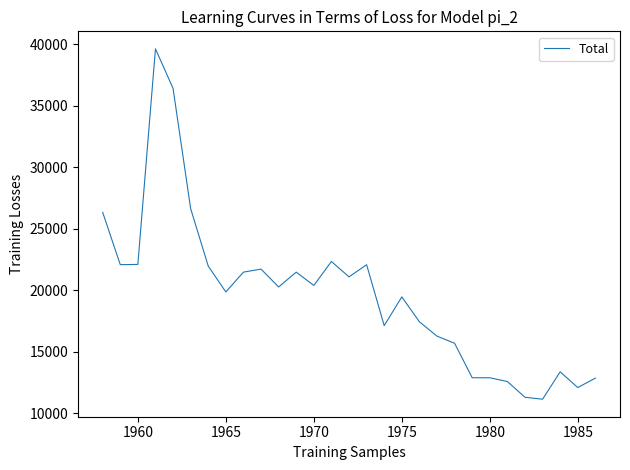

What is the greatest value displayed?

39613